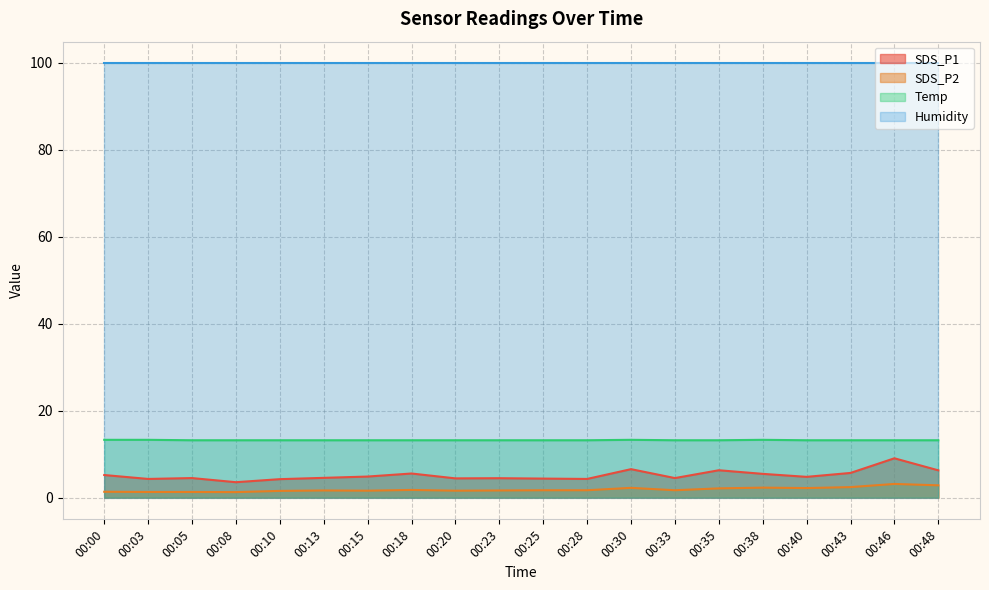

Where does the SDS_P1 series first go above 4?

00:00